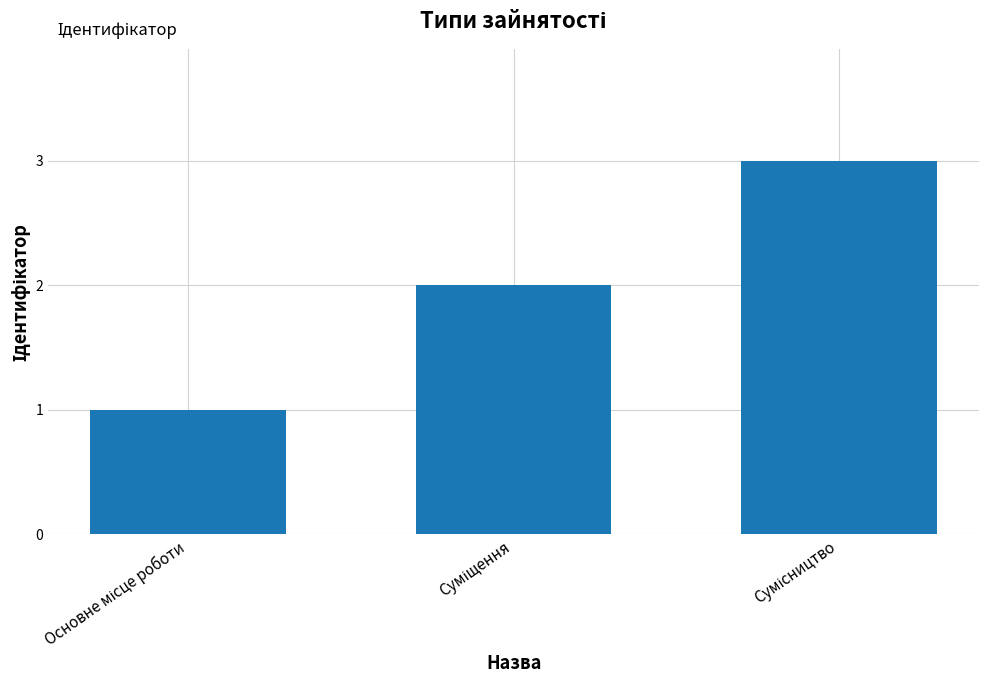

What is the sum of all values?

6